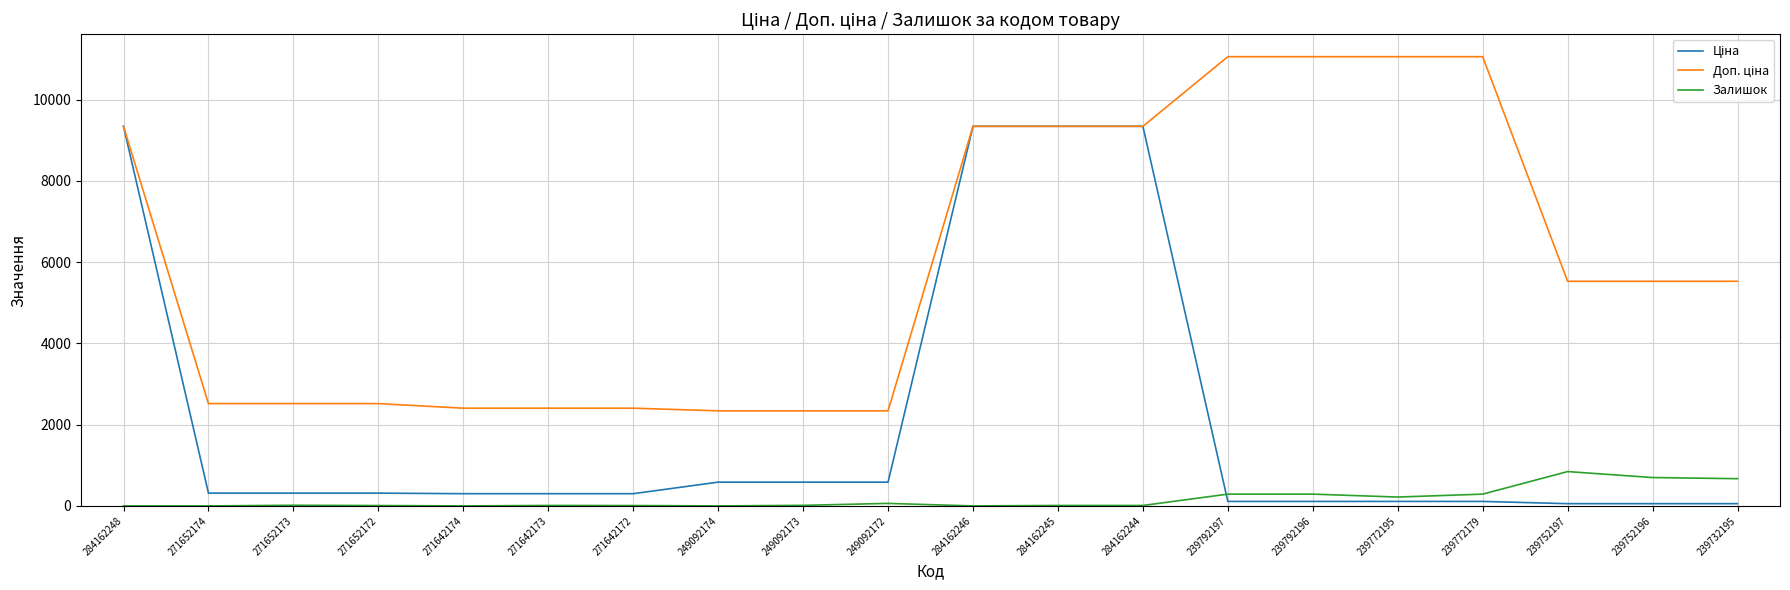

The Залишок series shows 11.0 at 271642173. True or false?

True